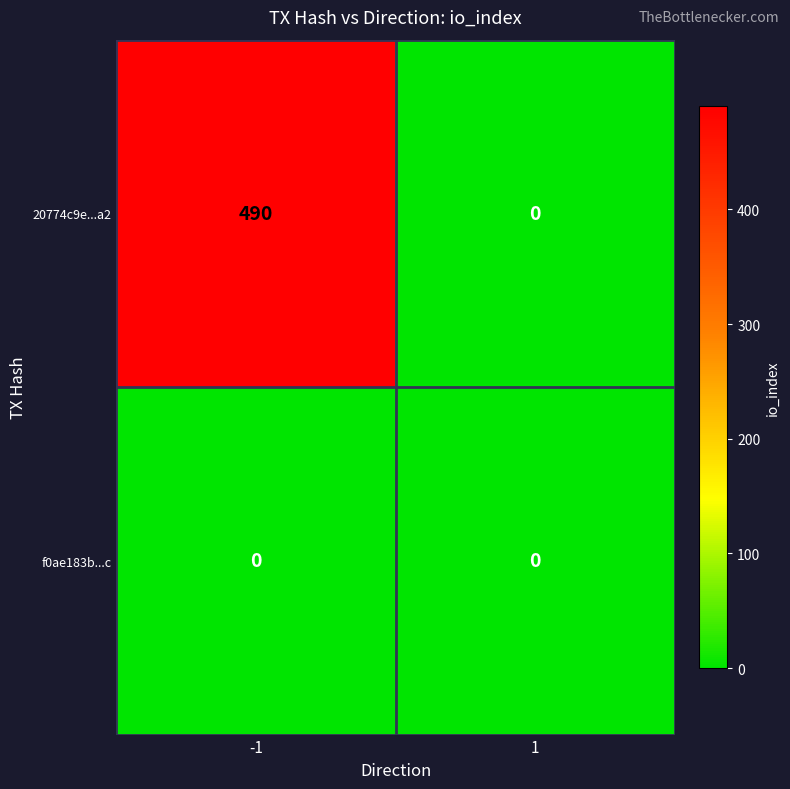

Reading right to left, transcribe all the data shown in this chart.

20774c9e...a2: 1=0	-1=490
f0ae183b...c: 1=0	-1=0